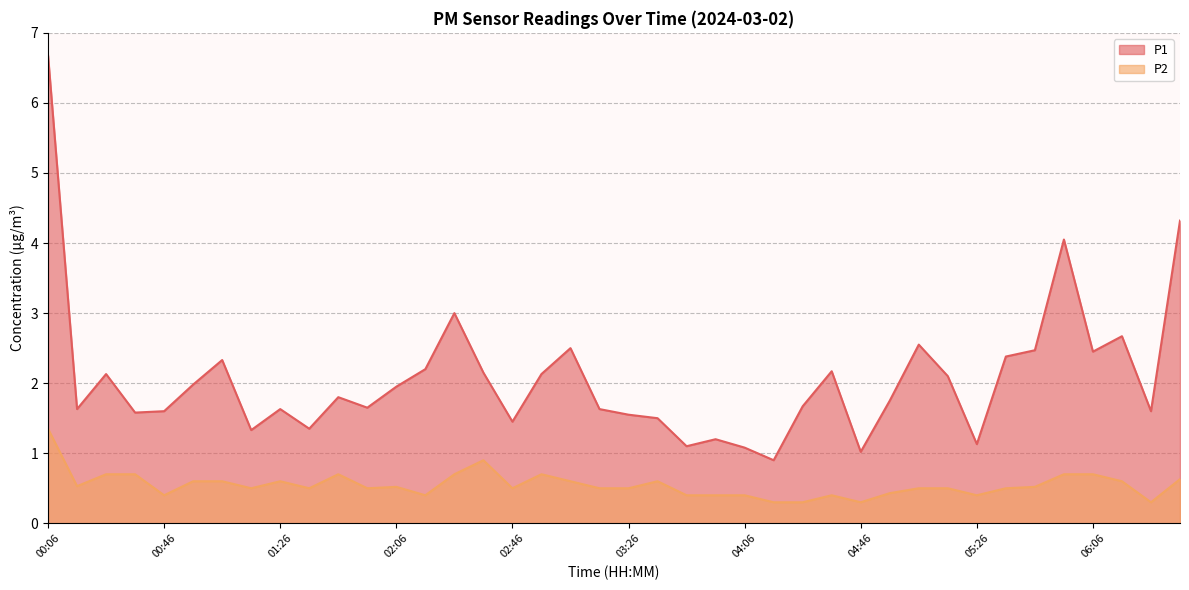

True or false: P1 has a value of 2.1 at 00:26.

True